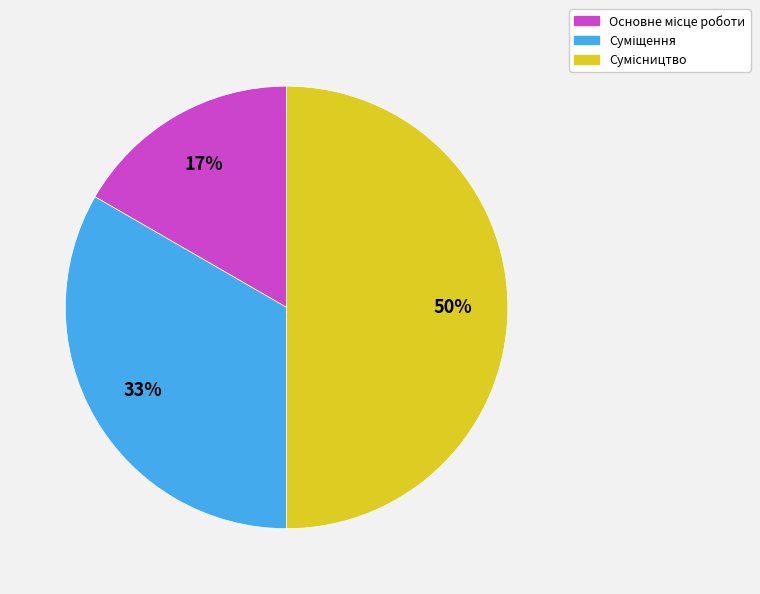

To the nearest percent, what is the average slice percentage?

33%